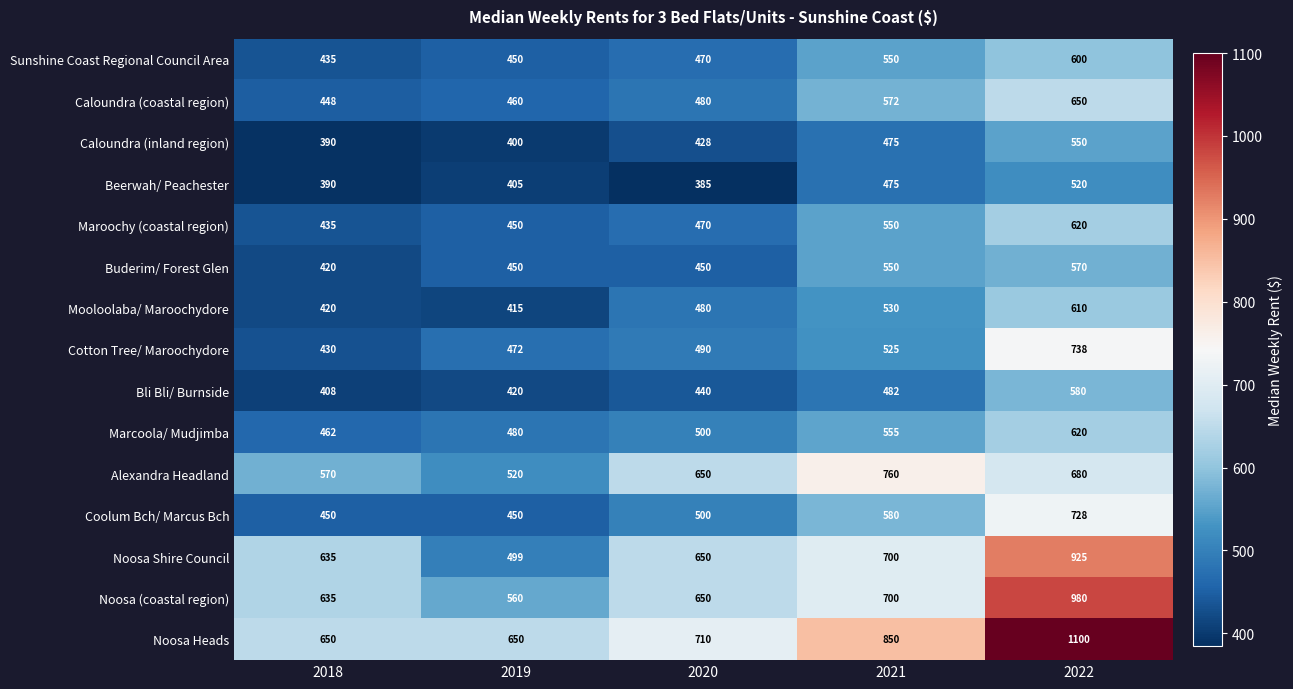

List the labels in order of Caloundra (coastal region) value, largest first.

2022, 2021, 2020, 2019, 2018